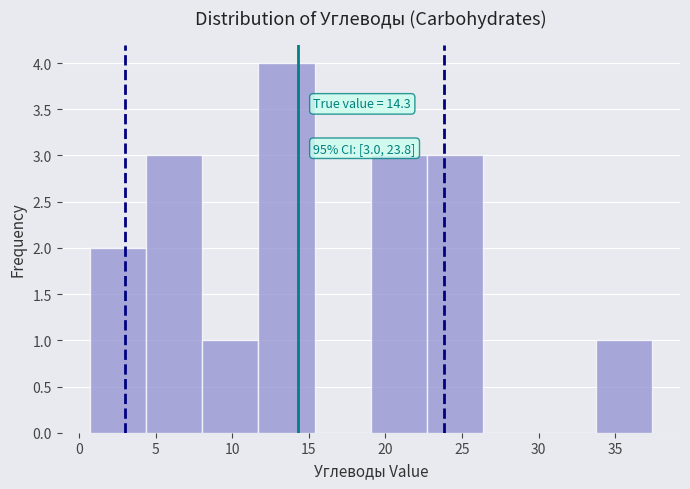

Which range on the x-axis has the tallest bar?

11.5 to 15.5